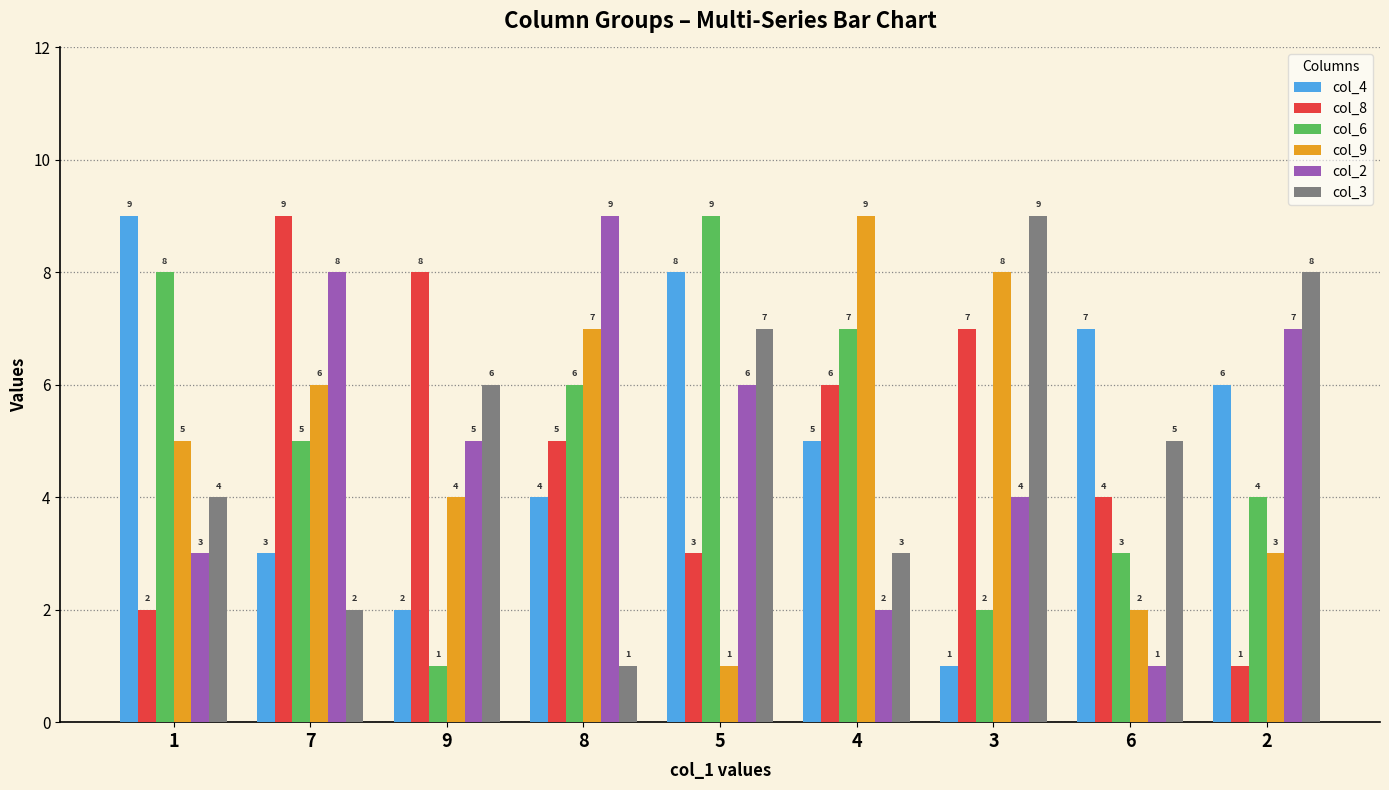

Where is col_6 nearest to the value 5?

7